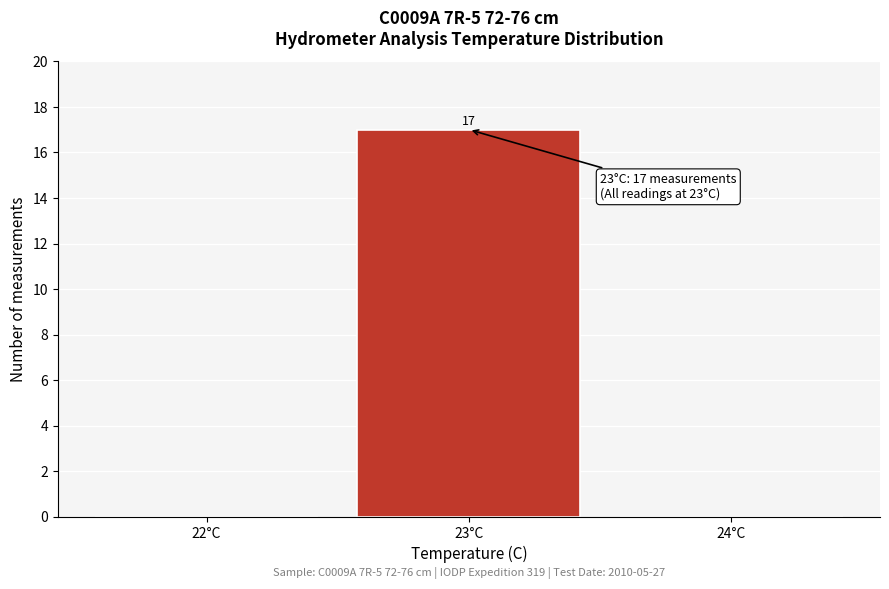

Over which range of the x-axis is the bar tallest?

22.5 to 23.5